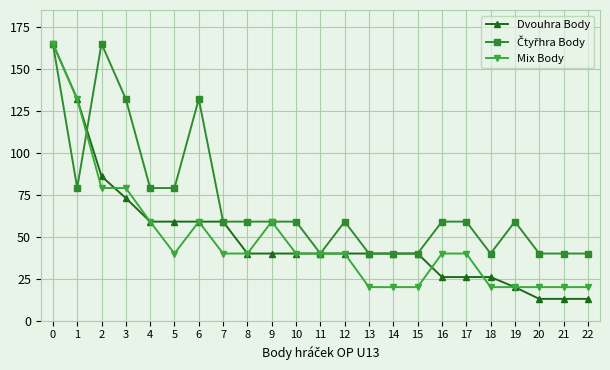

How many data points does each series have?

23